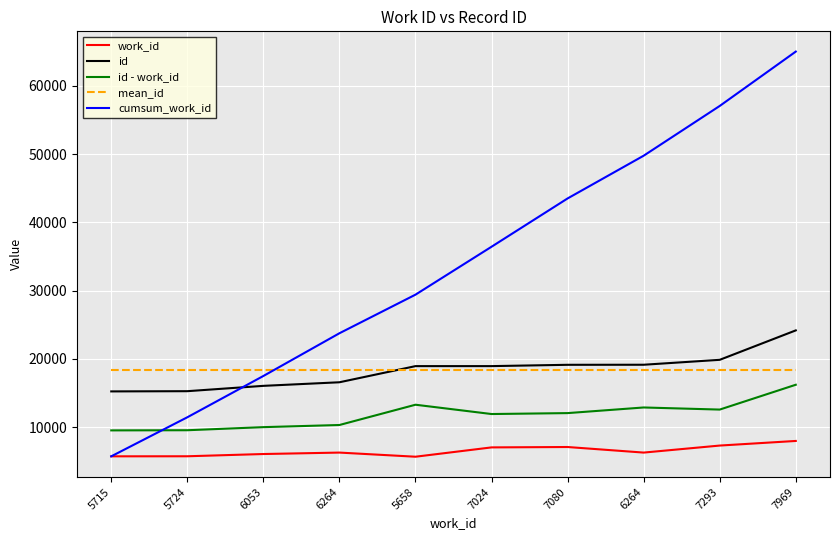

What is the maximum value for cumsum_work_id?

65044.0